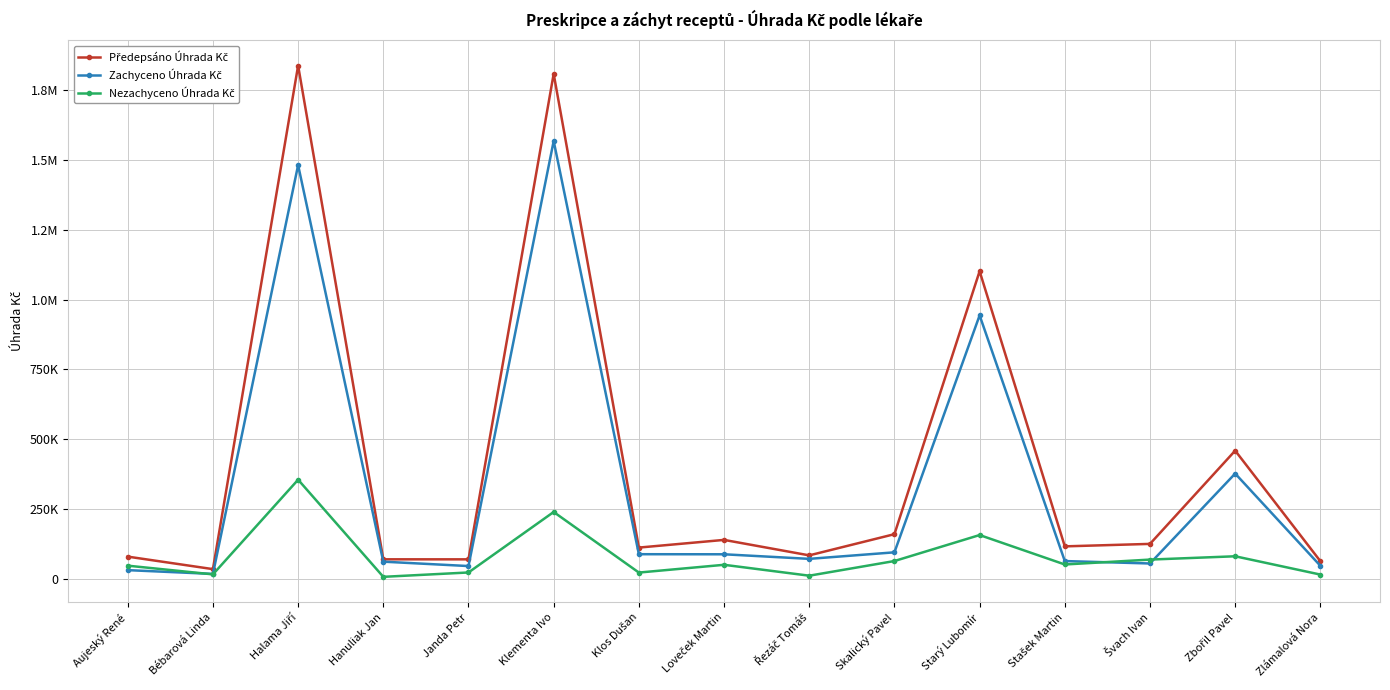

How many series are shown in this chart?

3